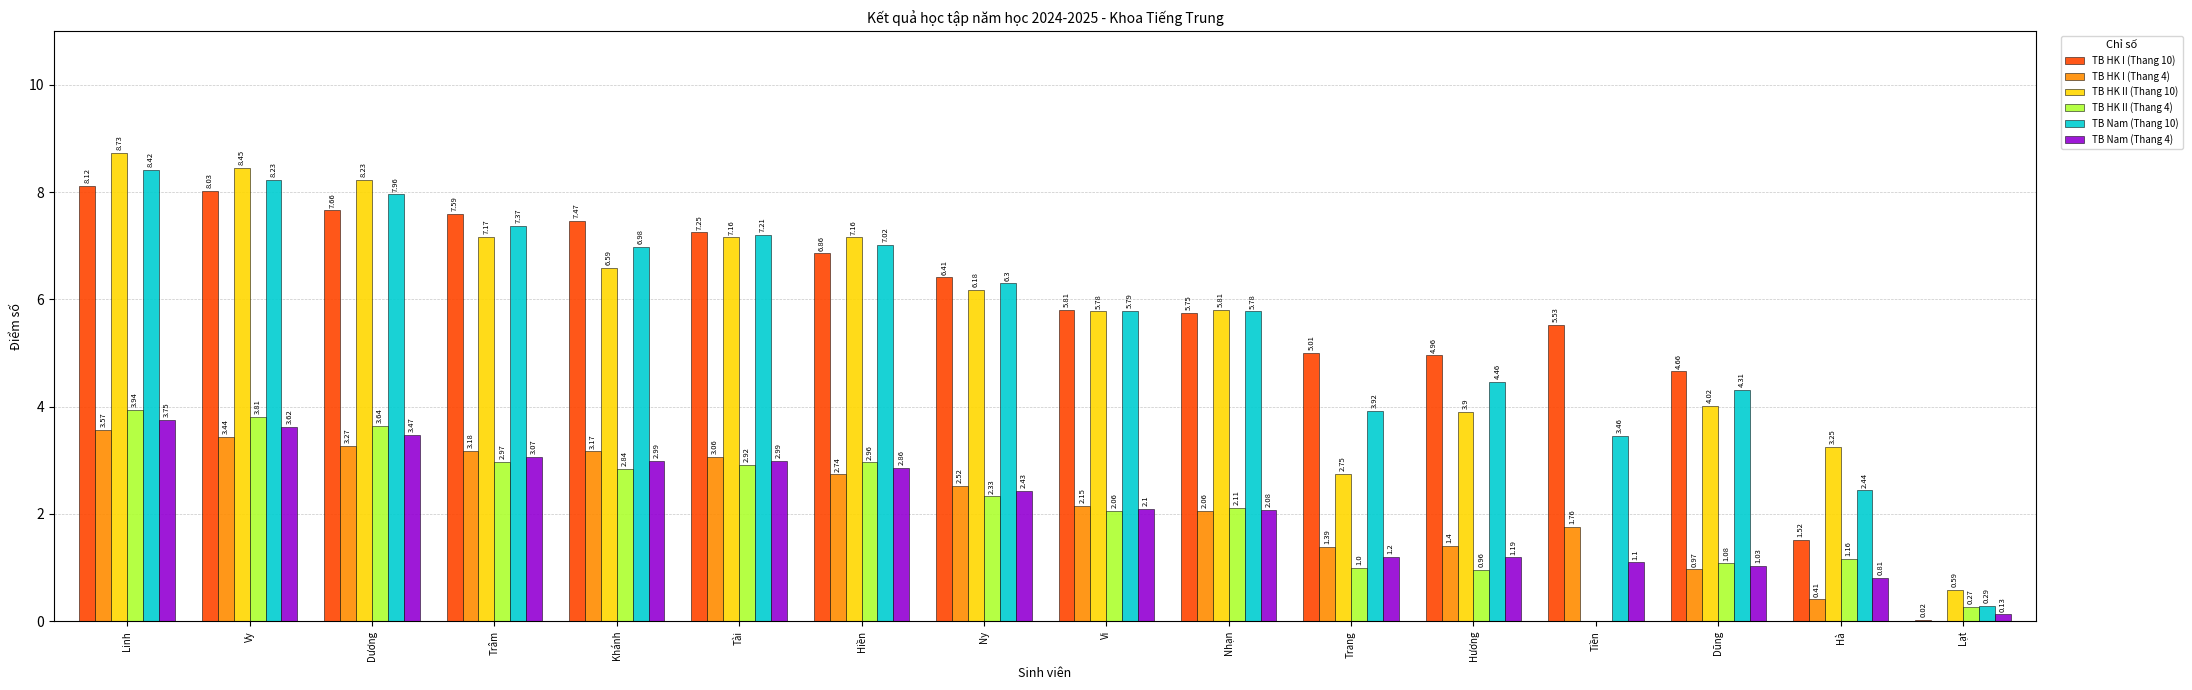

Does the chart contain stacked bars?

No